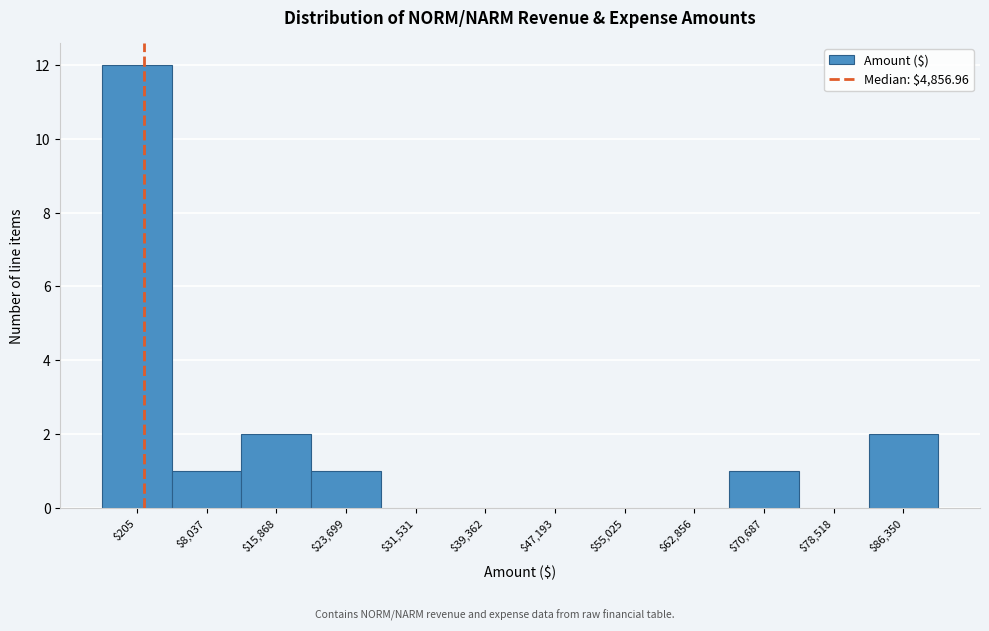

Which category has the highest value across all series?

$205